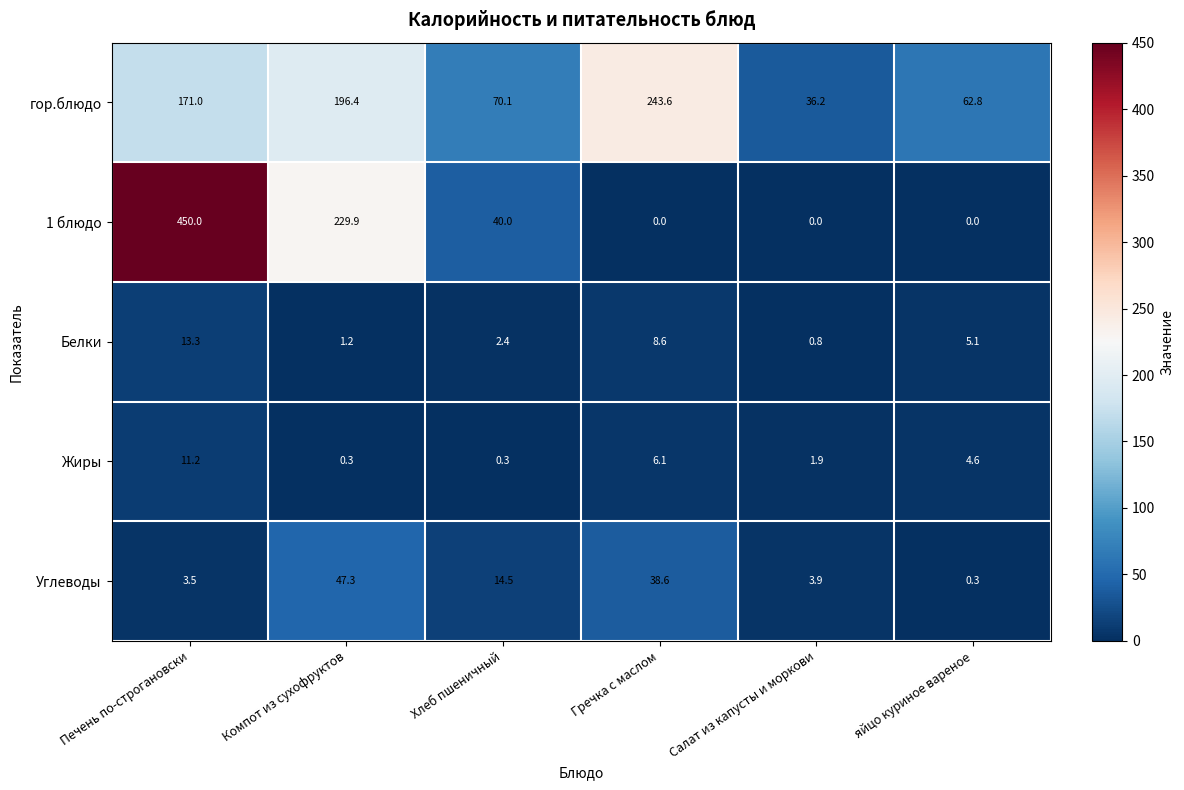

Reading right to left, transcribe all the data shown in this chart.

гор.блюдо: яйцо куриное вареное=62.8	Салат из капусты и моркови=36.2	Гречка с маслом=243.6	Хлеб пшеничный=70.1	Компот из сухофруктов=196.4	Печень по-строгановски=171.0
1 блюдо: яйцо куриное вареное=0.0	Салат из капусты и моркови=0.0	Гречка с маслом=0.0	Хлеб пшеничный=40.0	Компот из сухофруктов=229.9	Печень по-строгановски=450.0
Белки: яйцо куриное вареное=5.1	Салат из капусты и моркови=0.8	Гречка с маслом=8.6	Хлеб пшеничный=2.4	Компот из сухофруктов=1.2	Печень по-строгановски=13.3
Жиры: яйцо куриное вареное=4.6	Салат из капусты и моркови=1.9	Гречка с маслом=6.1	Хлеб пшеничный=0.3	Компот из сухофруктов=0.3	Печень по-строгановски=11.2
Углеводы: яйцо куриное вареное=0.3	Салат из капусты и моркови=3.9	Гречка с маслом=38.6	Хлеб пшеничный=14.5	Компот из сухофруктов=47.3	Печень по-строгановски=3.5